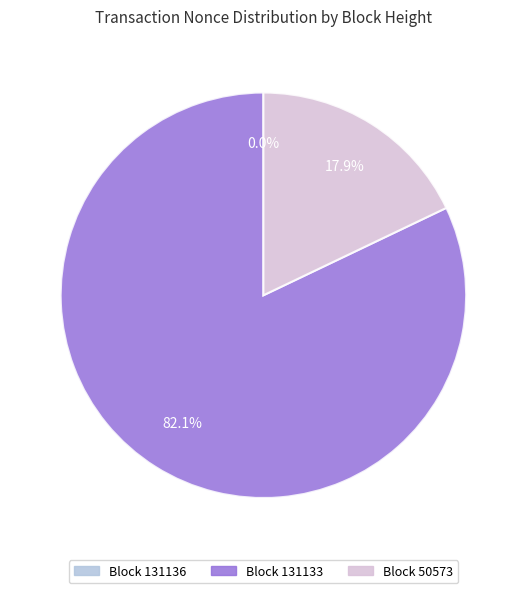

Does any single category account for the majority?

Yes